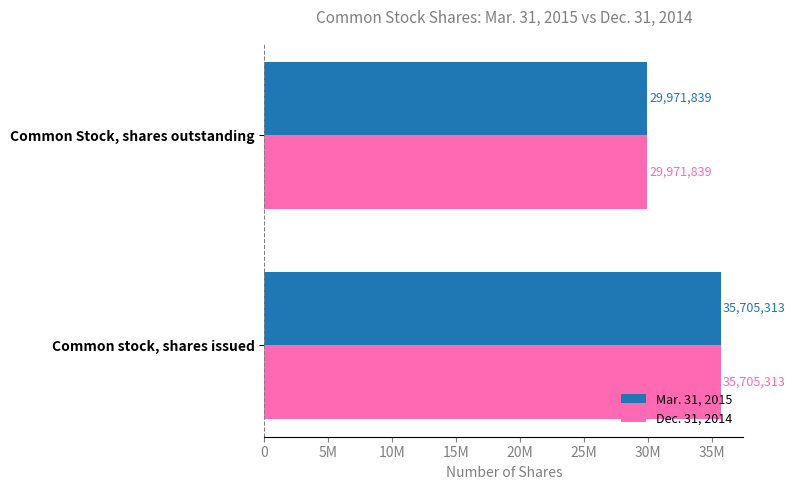

List the labels in order of Dec. 31, 2014 value, largest first.

Common stock, shares issued, Common Stock, shares outstanding